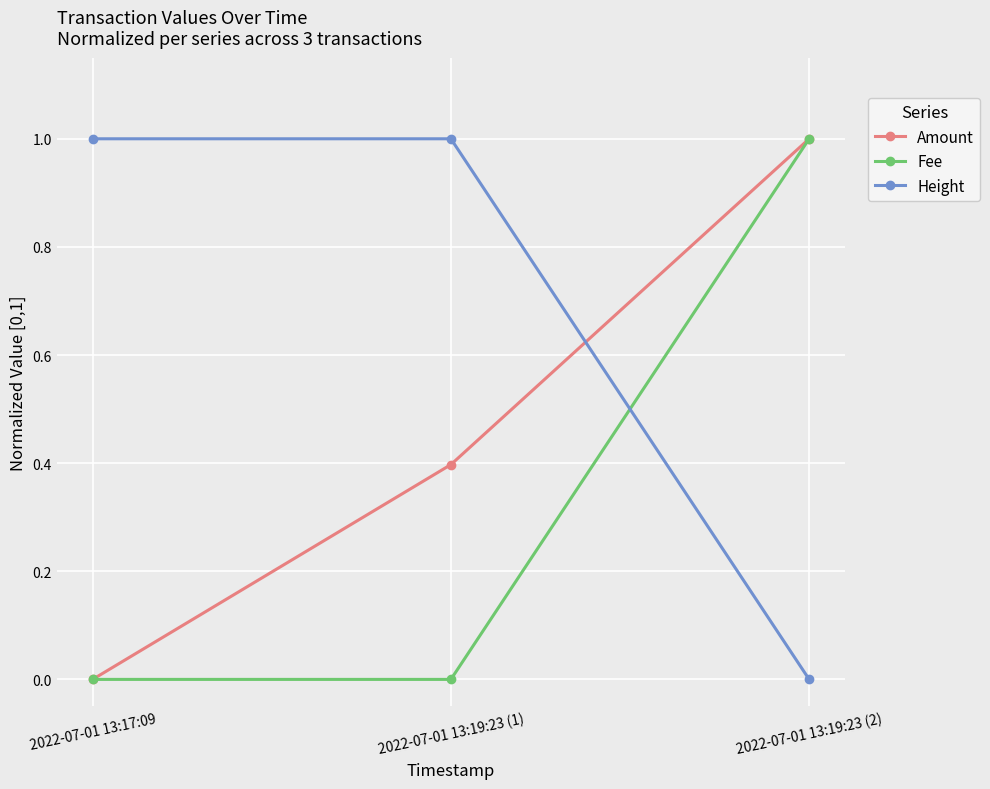

What is the highest value of the Fee series?

1.0